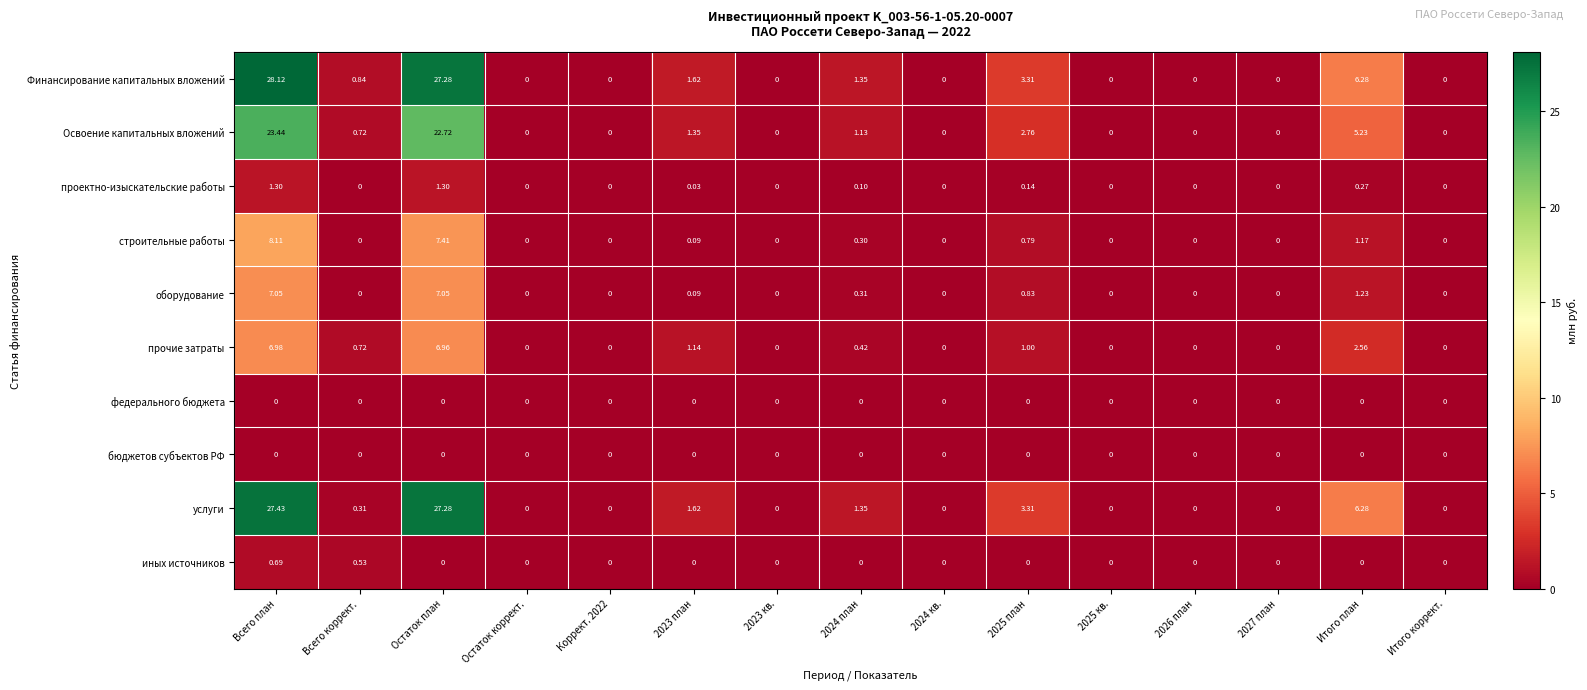

Which series has the largest total across all categories?

Финансирование капитальных вложений